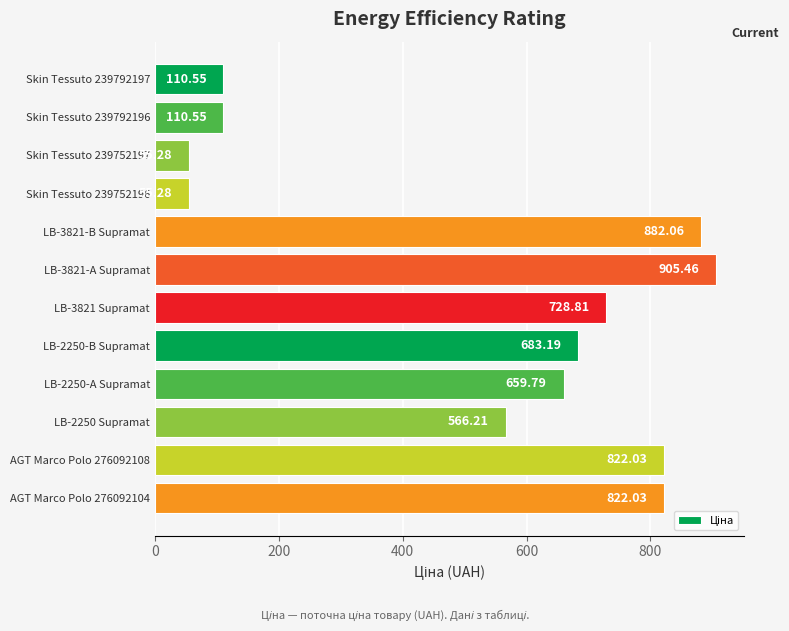

Between LB-2250-А Supramat and LB-2250 Supramat, which is larger?

LB-2250-А Supramat